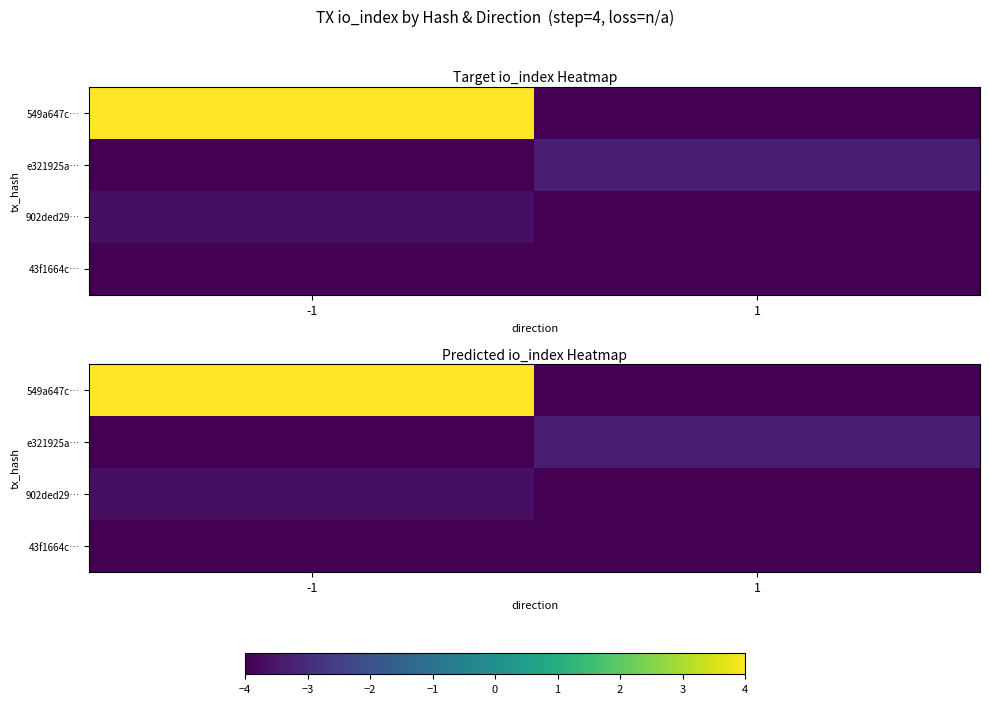

Count the e321925a… values in the range -4 to -3.

2